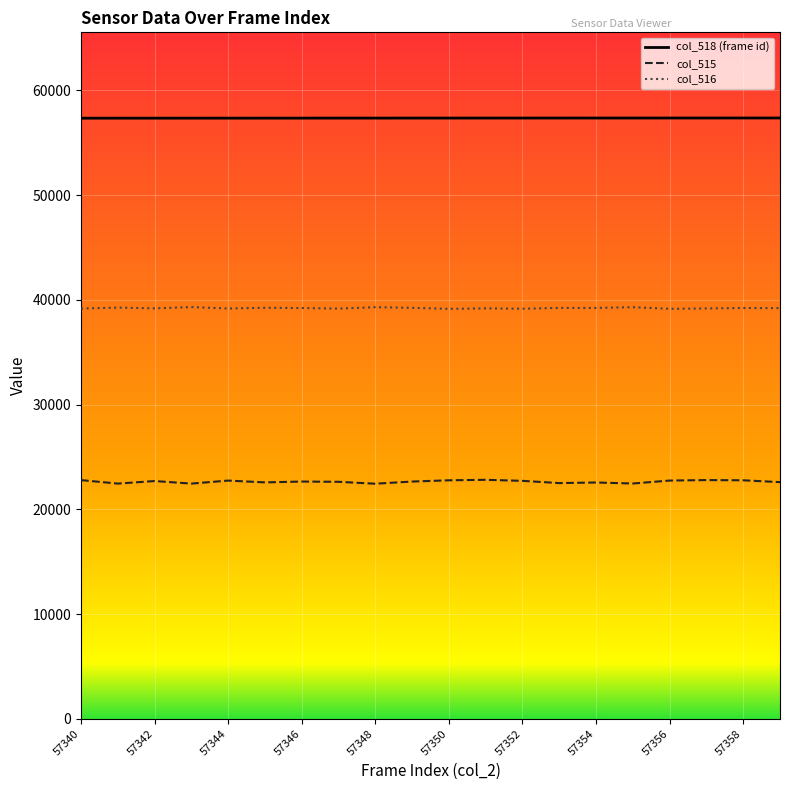

Which series has the largest range (max minus min)?

col_515